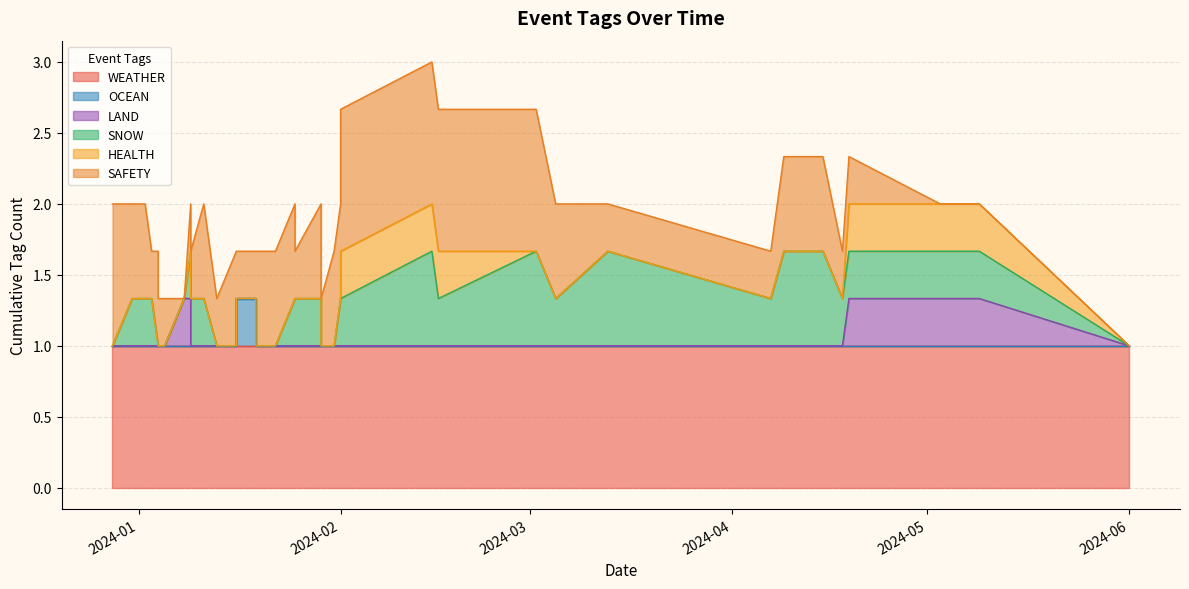

Which has a higher value, 2024-04-19 or 2024-04-09?

2024-04-19